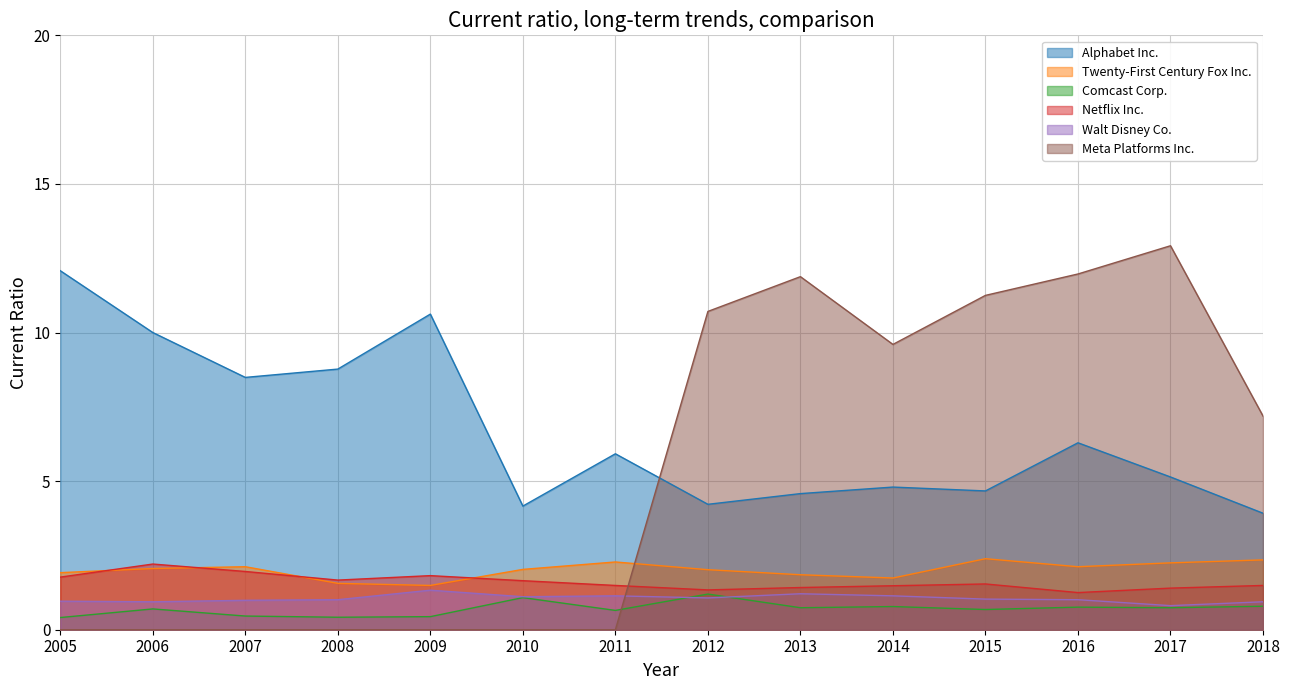

What is the difference between the highest and lowest values at 2017?

12.2